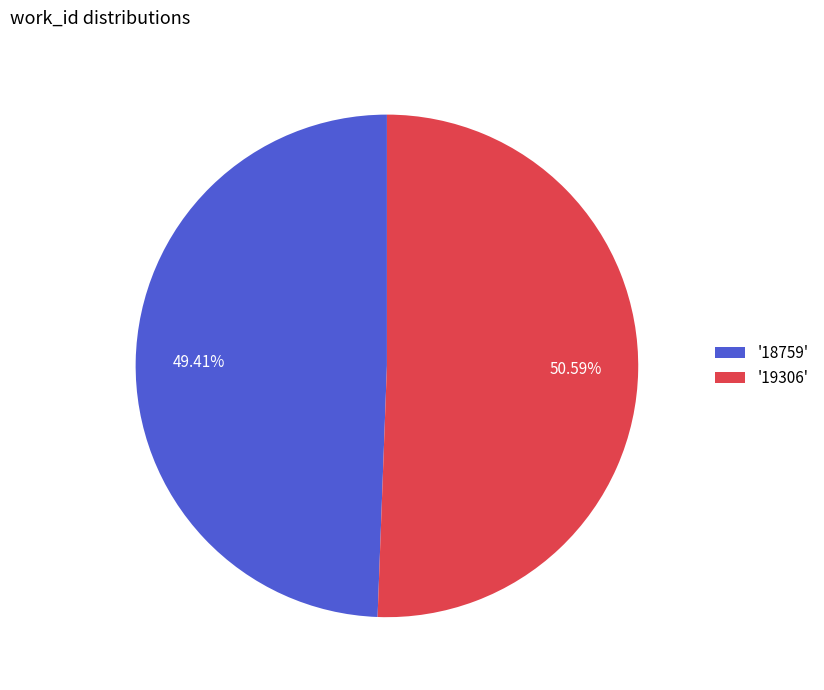

What is the ratio of the value at '19306' to the value at '18759'?

1.0